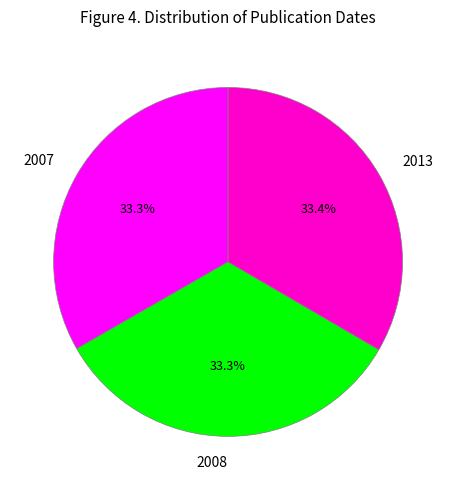

To the nearest percent, what is the average slice percentage?

33%